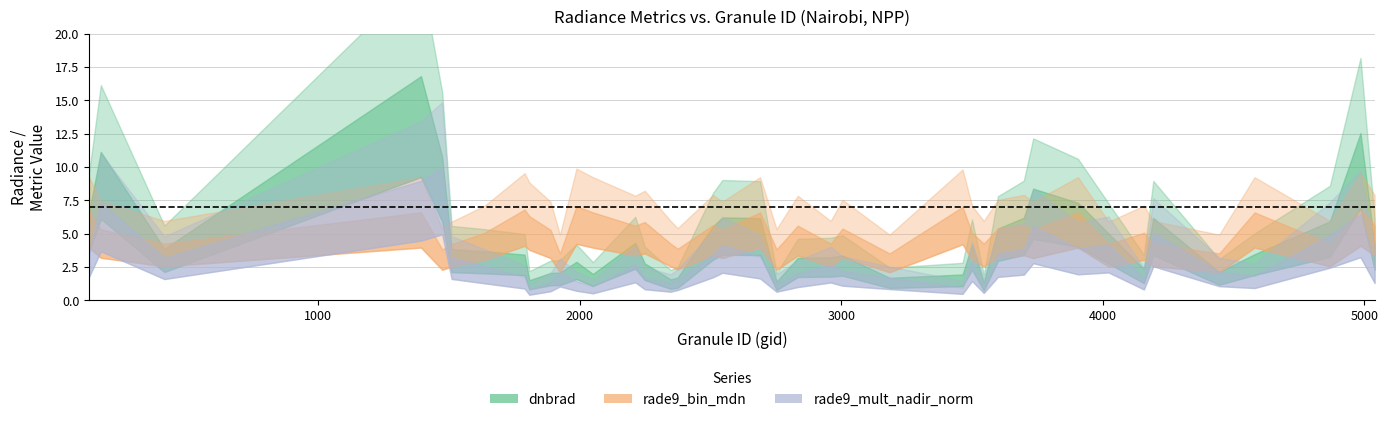

True or false: rade9_mult_nadir_norm has more than 1 interior local peaks.

True